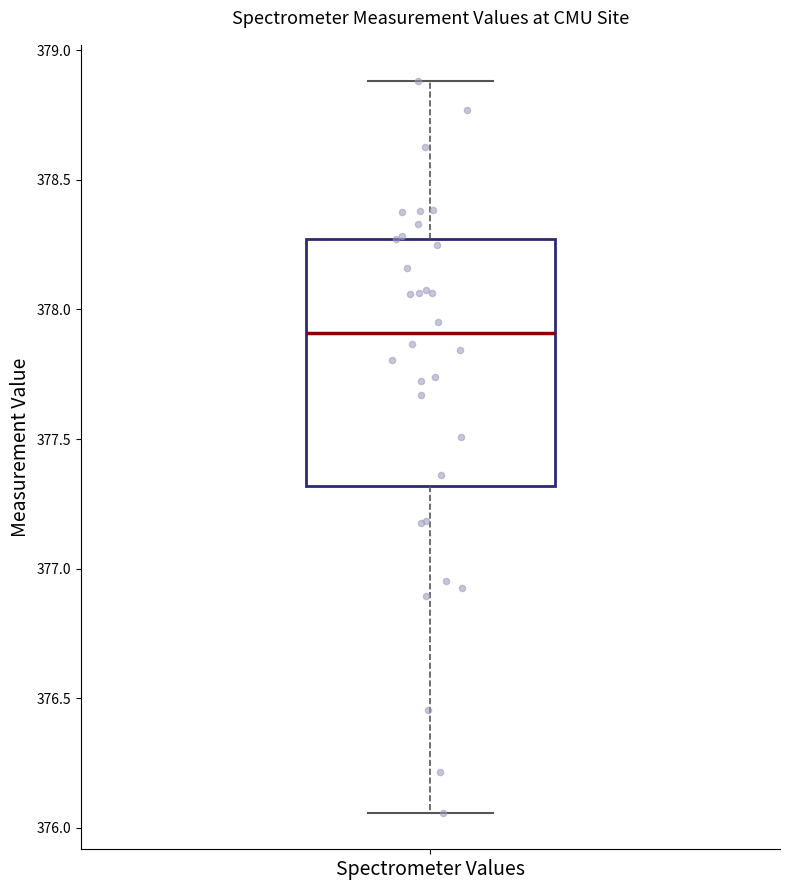

Where is the lower edge of the box for Spectrometer Values on the y-axis? The values are not printed on the chart, so give them approximately, as read against the axis.

377.30